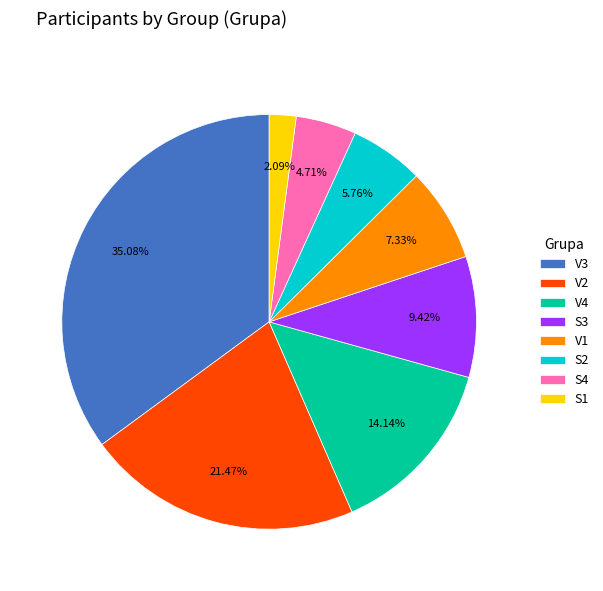

Which slice is the largest?

V3